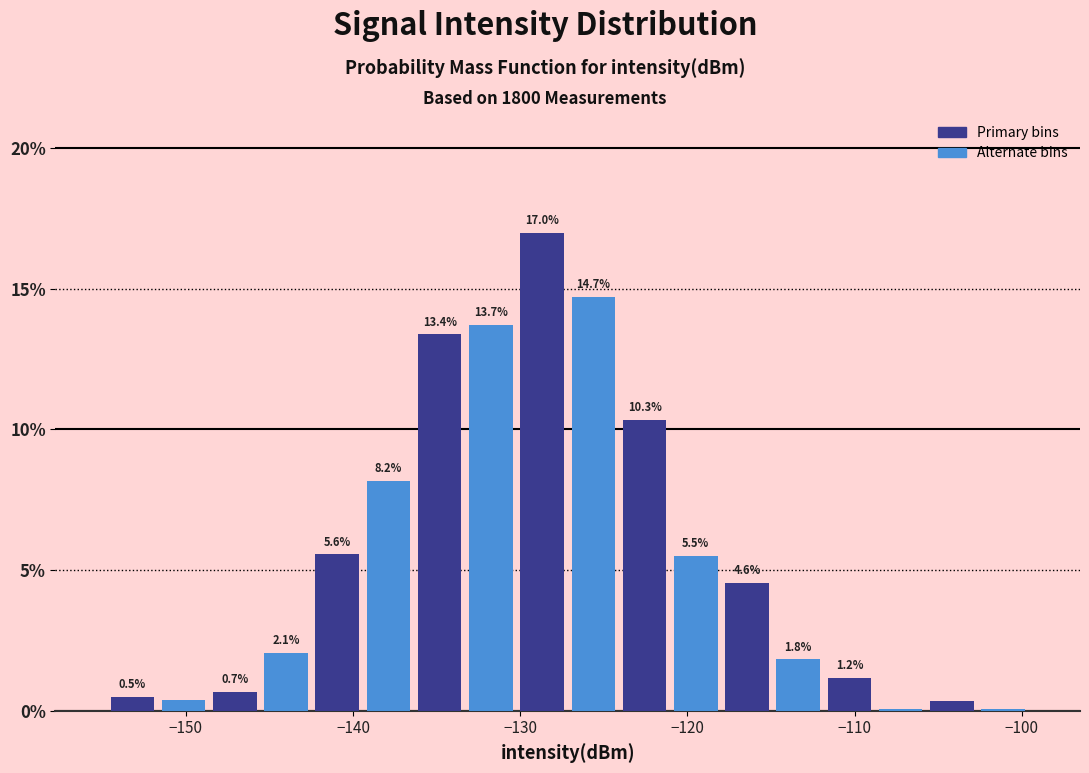

Read against the x-axis, roughly where is the centre of the tallest bar?

-129